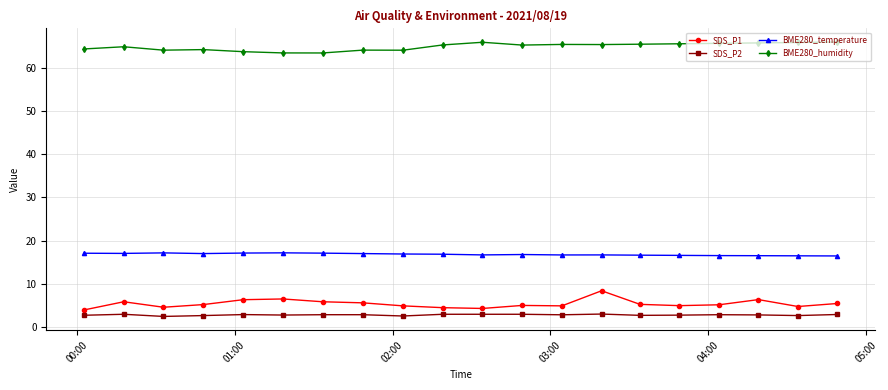

True or false: BME280_humidity and SDS_P1 intersect in this chart.

False